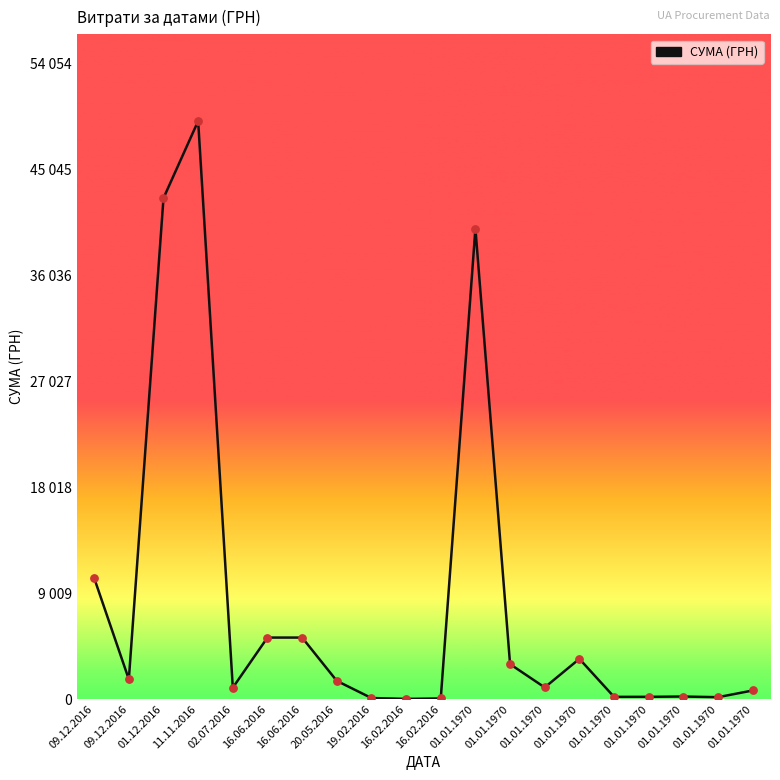

What is the ratio of the value at 16.06.2016 to the value at 01.12.2016?

0.1